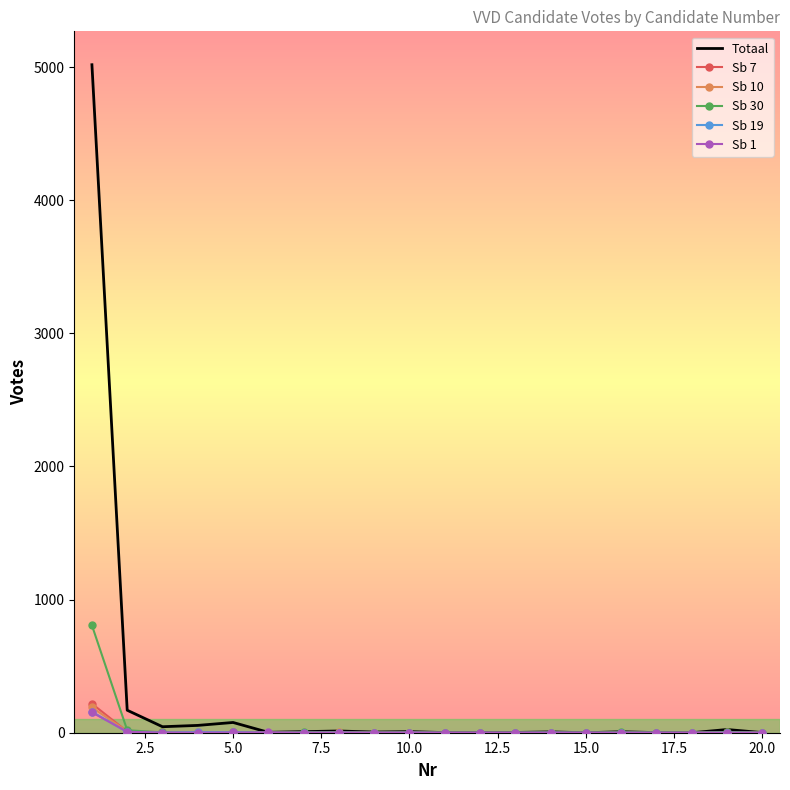

Which series has the largest total across all categories?

Totaal